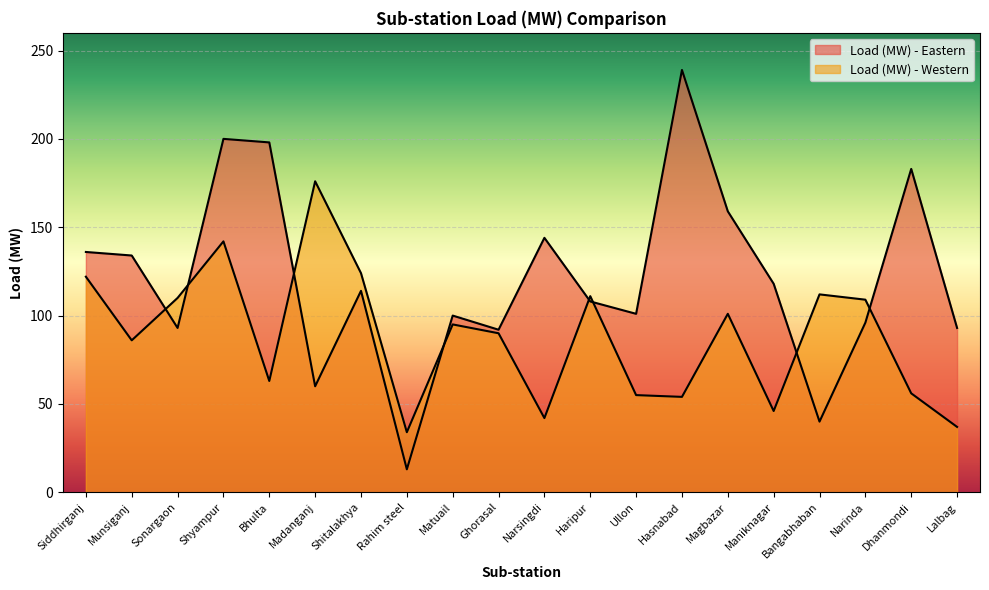

How many lines are shown in the chart?

2